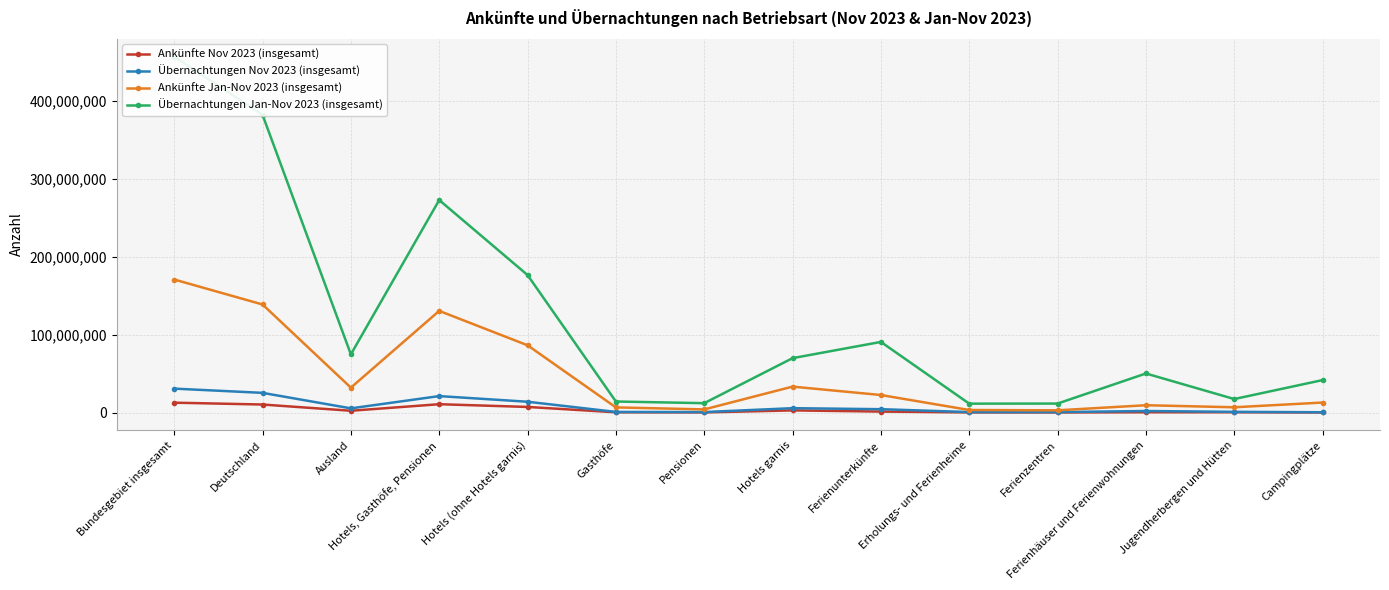

Is it true that Ankünfte Jan-Nov 2023 (insgesamt) equals 9471170 at Ferienhäuser und Ferienwohnungen?

True